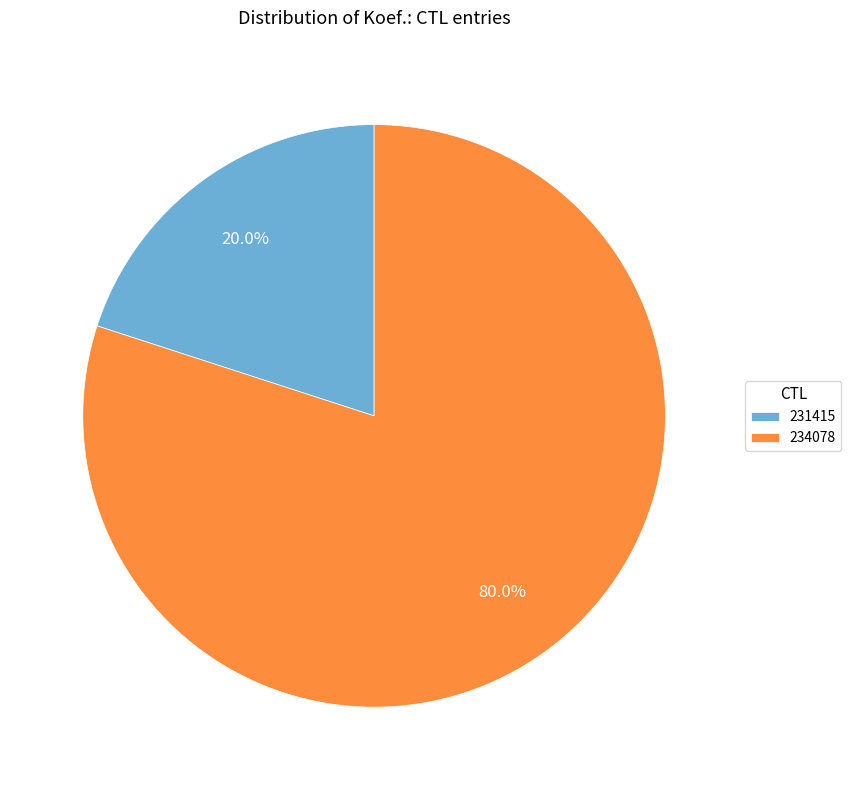

Rank the categories by value from lowest to highest.

231415, 234078